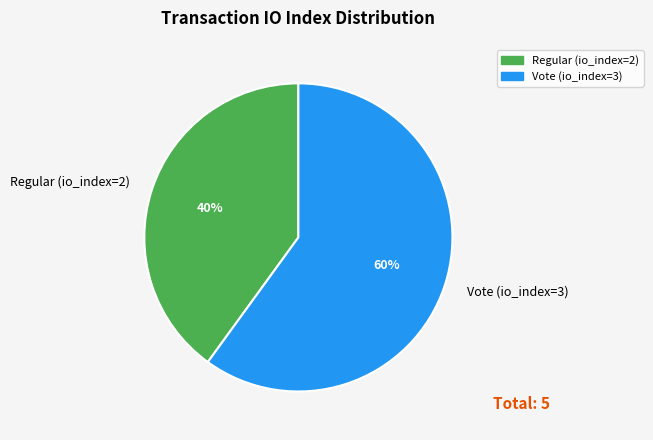

Does Regular (io_index=2) account for over 50% of the chart?

No